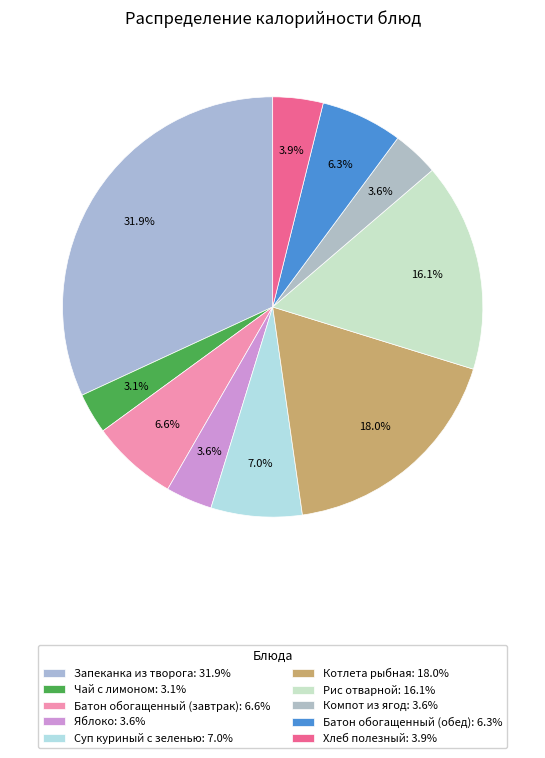

To the nearest percent, what percentage of the pie is Хлеб полезный?

4%